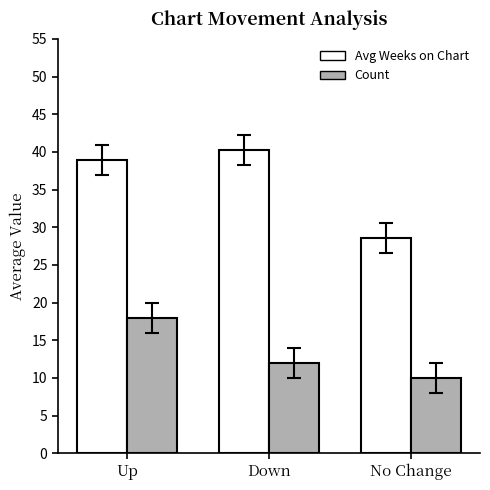

Where does the Avg Weeks on Chart series first go above 38?

Up